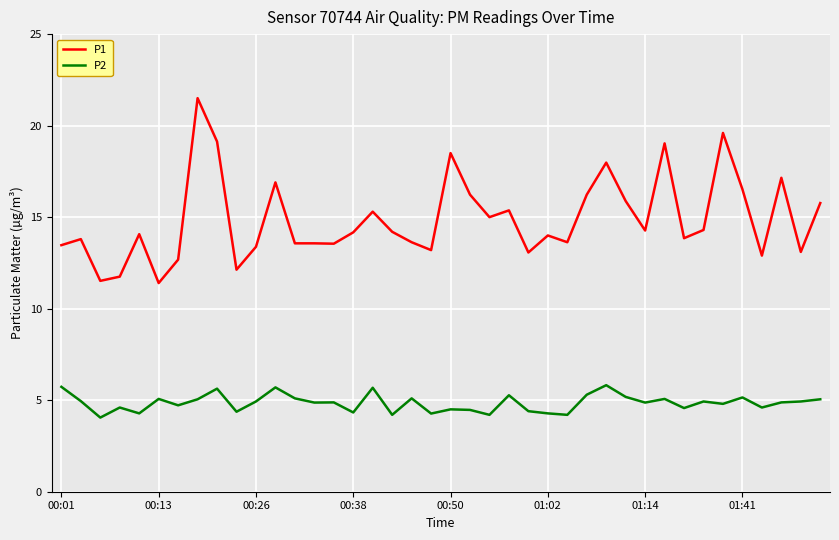

What is the maximum value for P2?

5.8